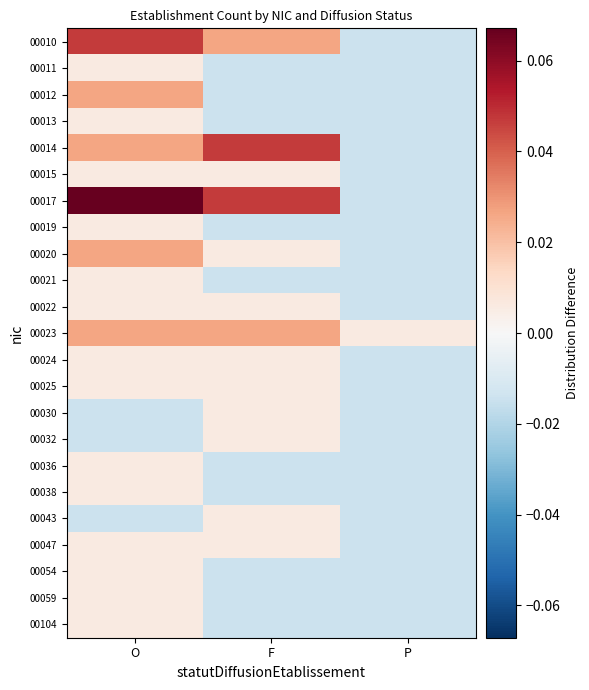

Reading left to right, transcribe all the data shown in this chart.

00010: O=0.0	F=0.0	P=-0.0
00011: O=0.0	F=-0.0	P=-0.0
00012: O=0.0	F=-0.0	P=-0.0
00013: O=0.0	F=-0.0	P=-0.0
00014: O=0.0	F=0.0	P=-0.0
00015: O=0.0	F=0.0	P=-0.0
00017: O=0.1	F=0.0	P=-0.0
00019: O=0.0	F=-0.0	P=-0.0
00020: O=0.0	F=0.0	P=-0.0
00021: O=0.0	F=-0.0	P=-0.0
00022: O=0.0	F=0.0	P=-0.0
00023: O=0.0	F=0.0	P=0.0
00024: O=0.0	F=0.0	P=-0.0
00025: O=0.0	F=0.0	P=-0.0
00030: O=-0.0	F=0.0	P=-0.0
00032: O=-0.0	F=0.0	P=-0.0
00036: O=0.0	F=-0.0	P=-0.0
00038: O=0.0	F=-0.0	P=-0.0
00043: O=-0.0	F=0.0	P=-0.0
00047: O=0.0	F=0.0	P=-0.0
00054: O=0.0	F=-0.0	P=-0.0
00059: O=0.0	F=-0.0	P=-0.0
00104: O=0.0	F=-0.0	P=-0.0